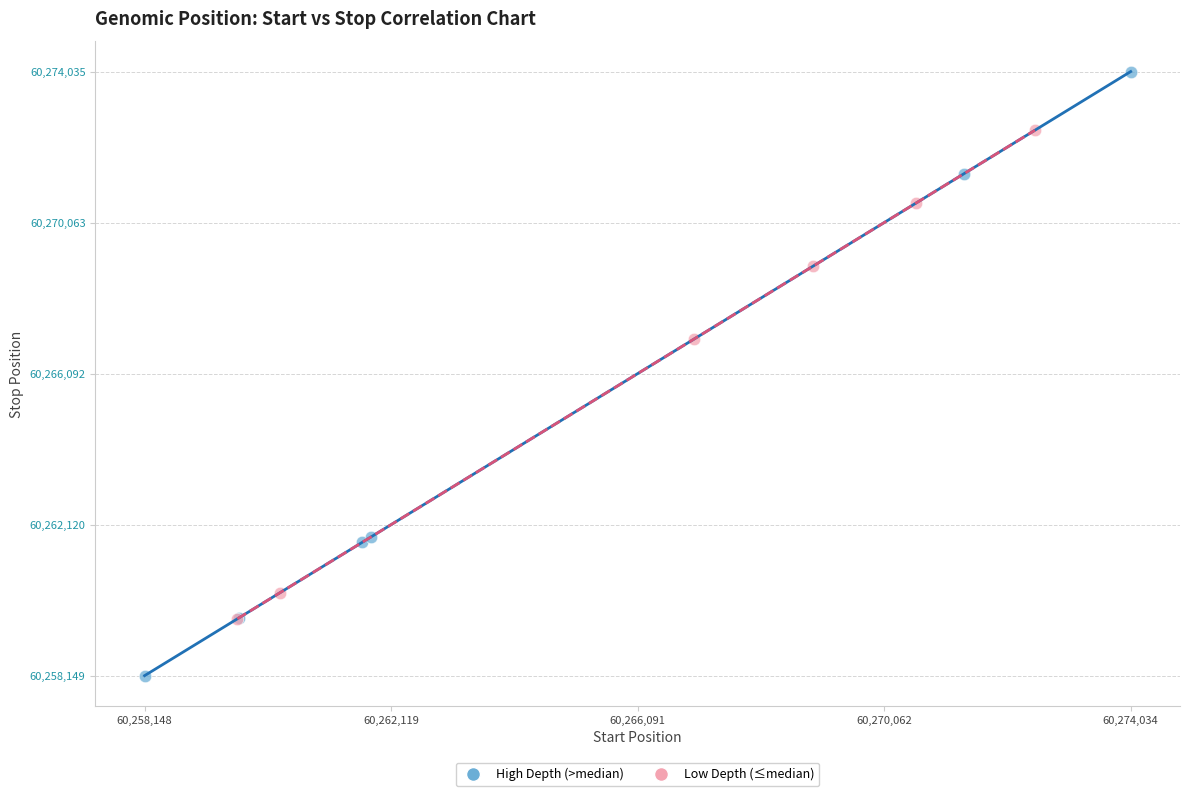

Which series reaches the maximum Y coordinate?

High Depth (>median)